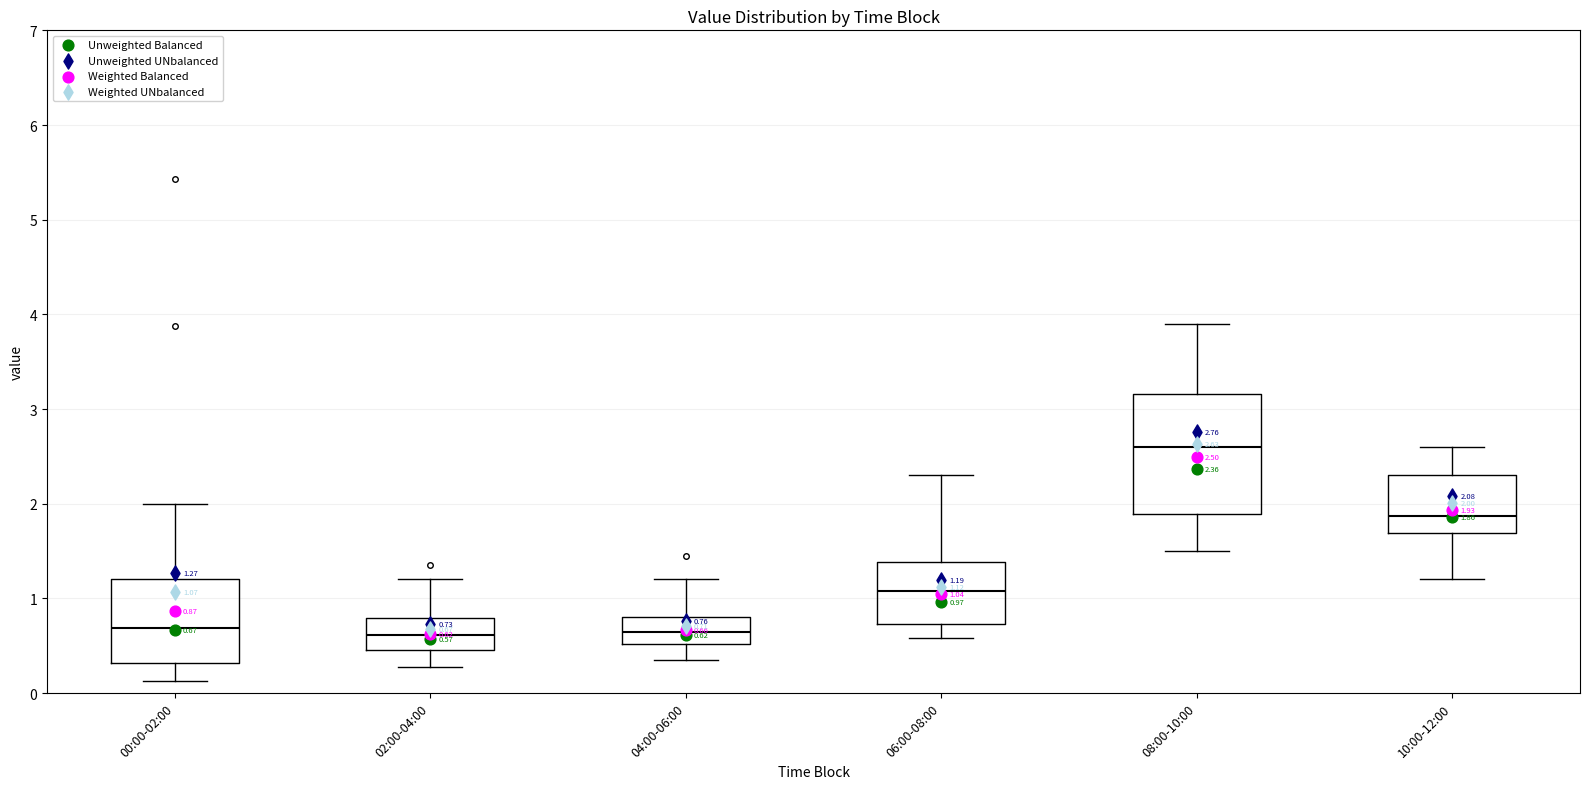

Comparing the boxes themselves (not the whiskers), which one is the tallest?

08:00-10:00